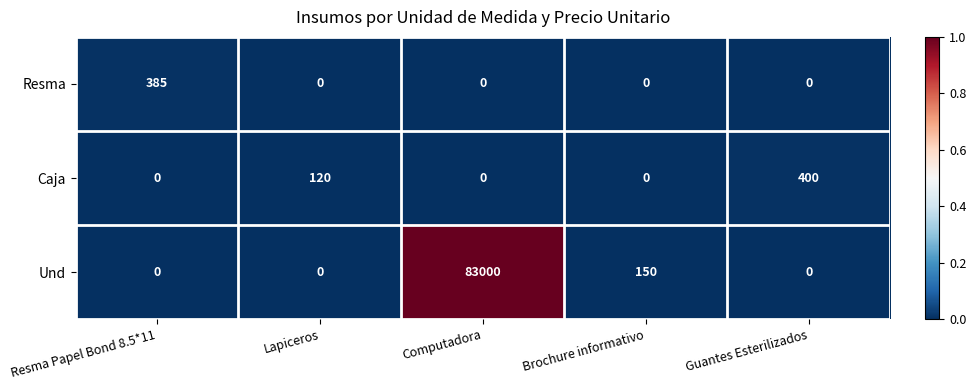

List the series in order of their peak value, lowest first.

Resma, Caja, Und